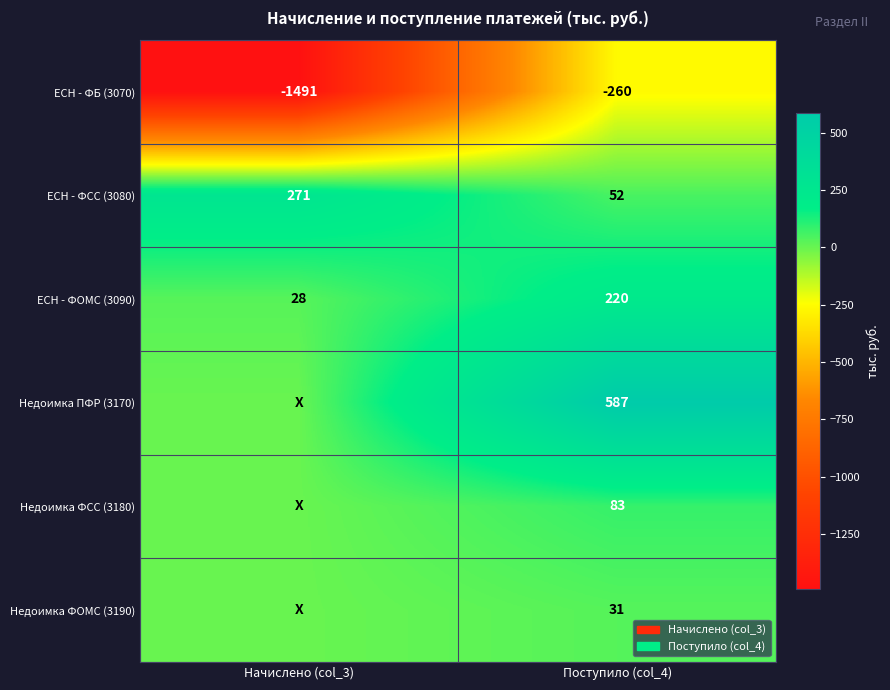

At how many categories does at least one series exceed -1422?

2